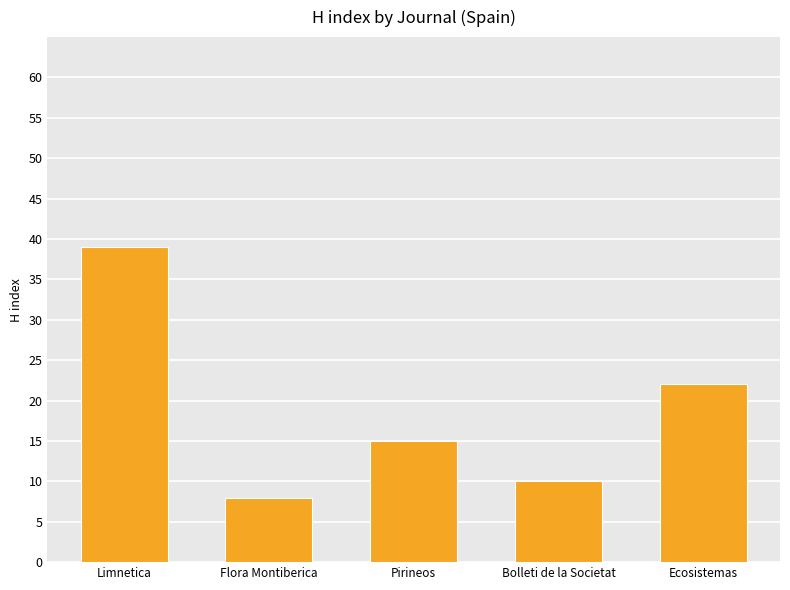

The value at Flora Montiberica is 13. True or false?

False